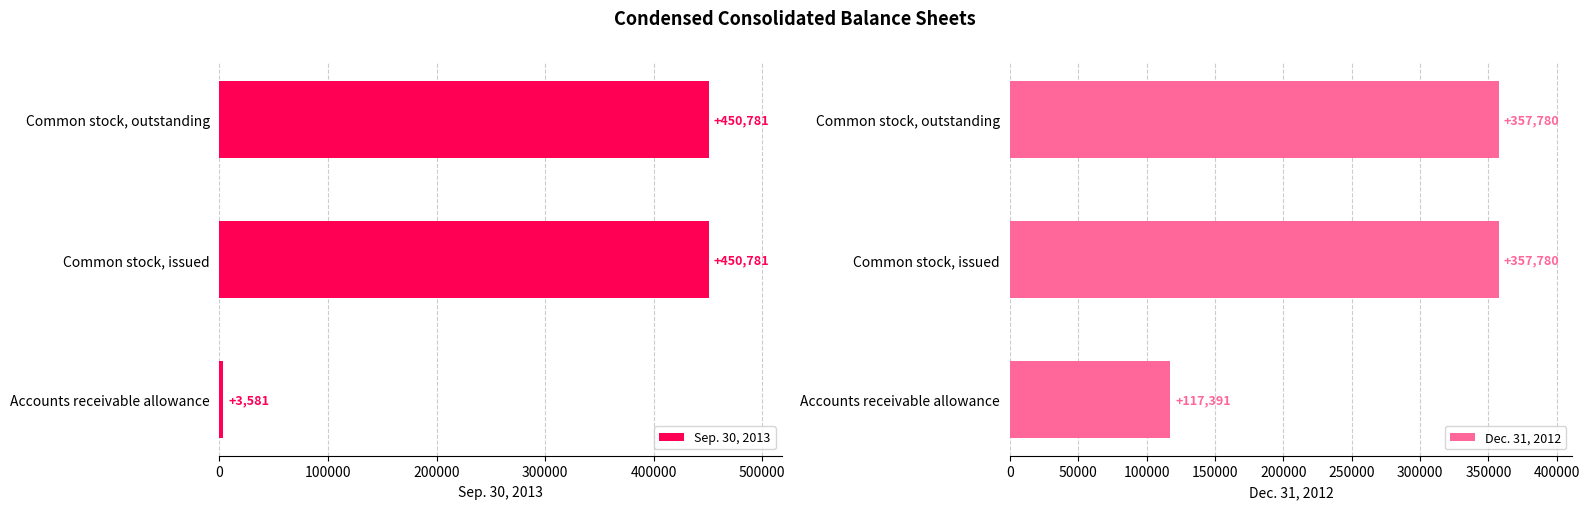

List the series in order of their peak value, highest first.

Sep. 30, 2013, Dec. 31, 2012